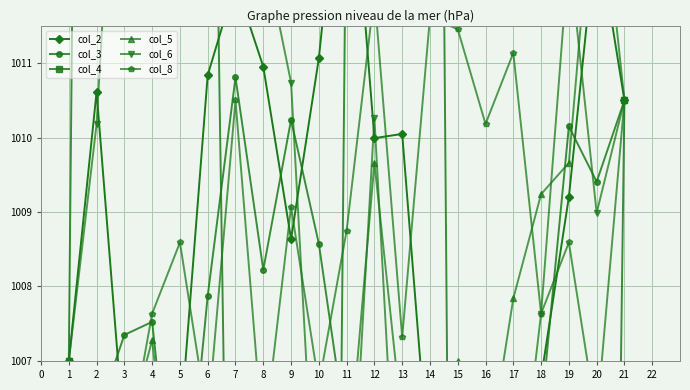

What is the value of the col_8 point at the 1st from the left?

1007.0